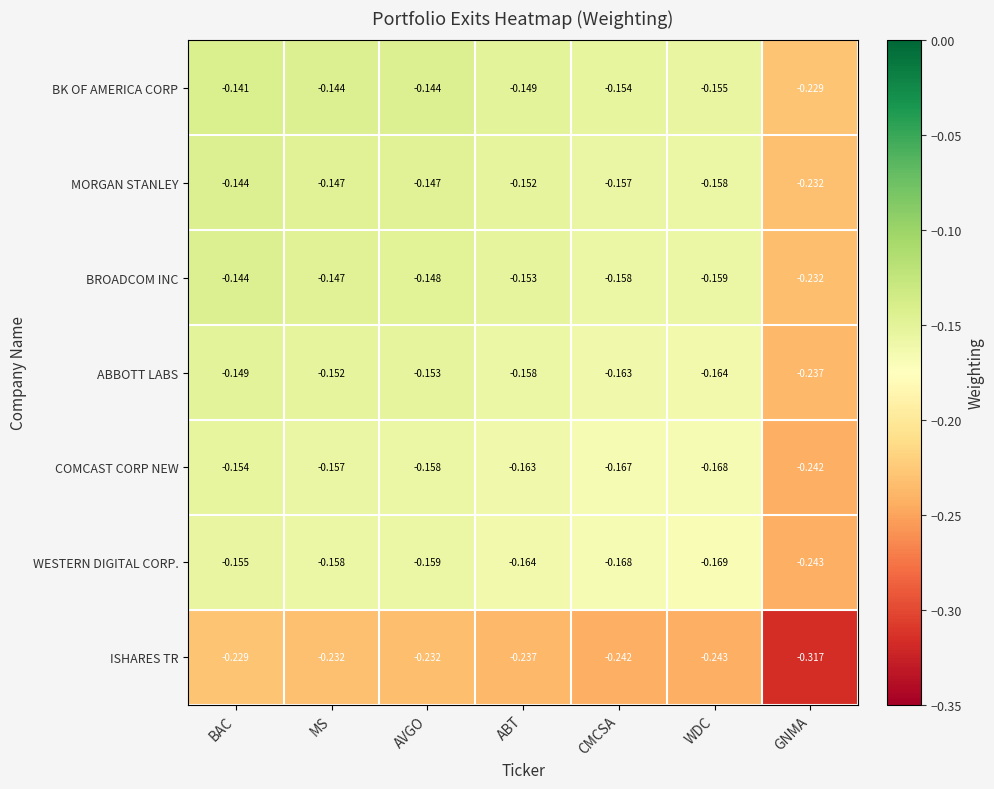

Which series has the largest total across all categories?

BK OF AMERICA CORP